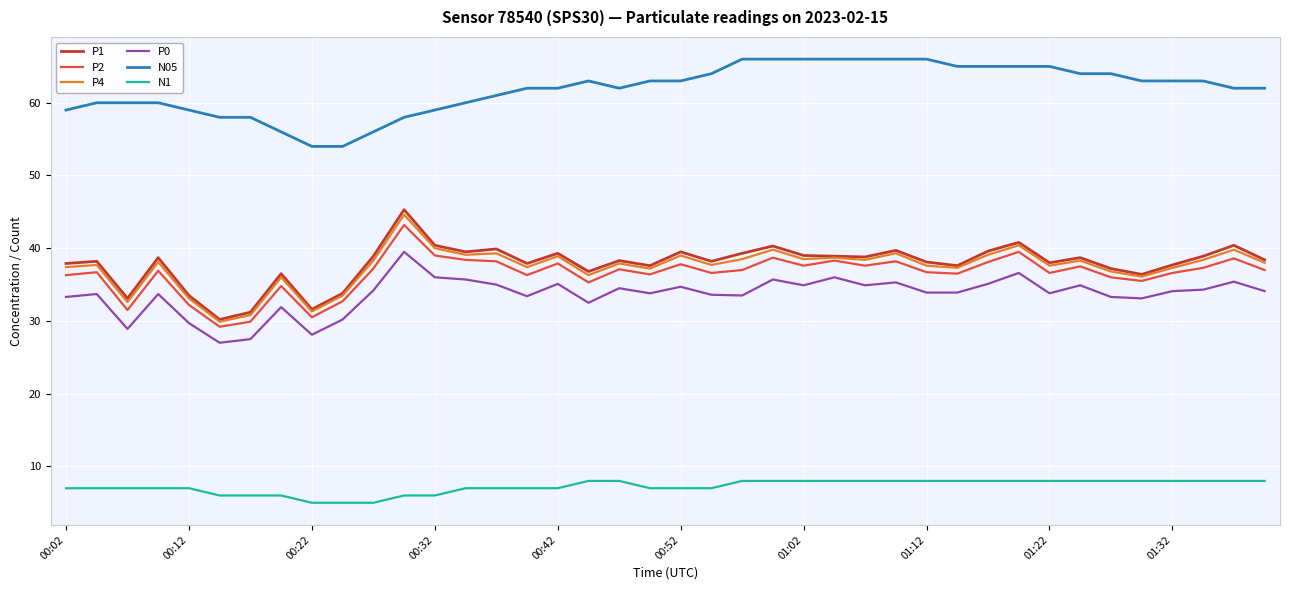

How many lines are shown in the chart?

6